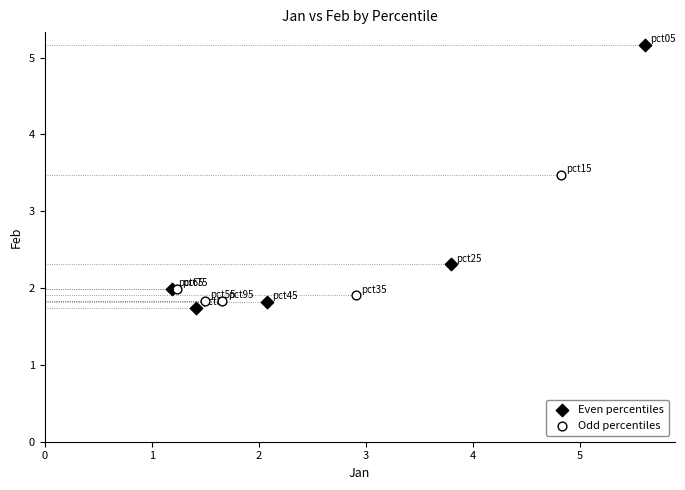

Which series has the widest spread of Y values?

Even percentiles